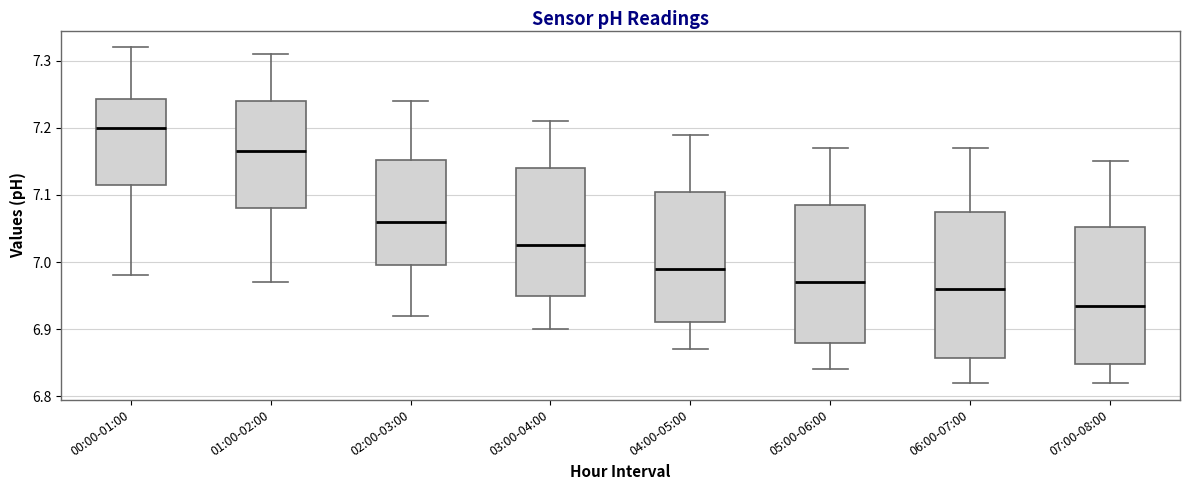

Which box's median line is the lowest?

07:00-08:00